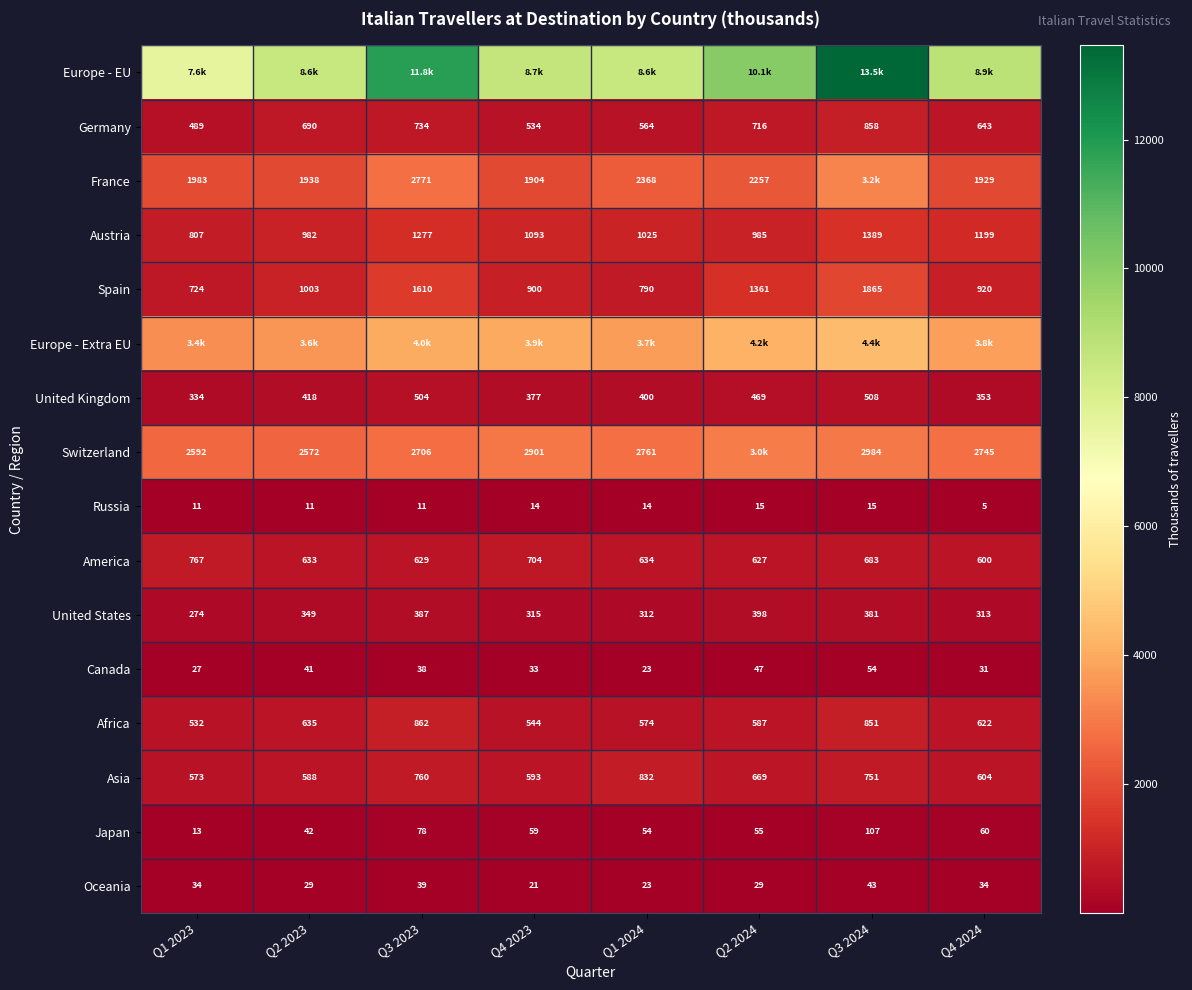

Rank the categories by Europe - Extra EU value from lowest to highest.

Q1 2023, Q2 2023, Q1 2024, Q4 2024, Q4 2023, Q3 2023, Q2 2024, Q3 2024